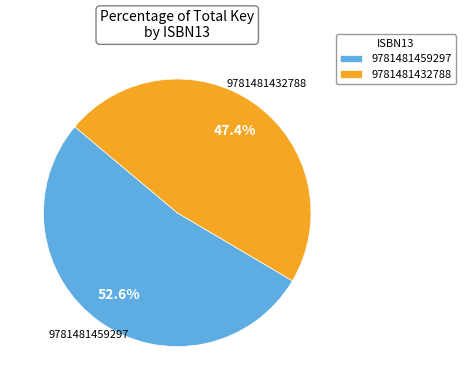

Is there a majority slice in this chart?

Yes